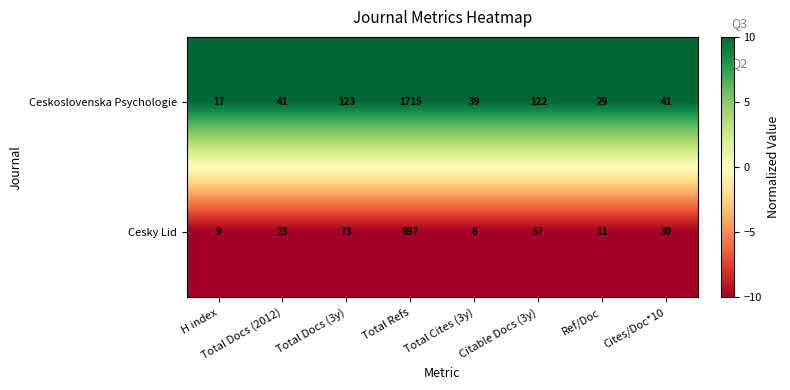

Is it true that Ceskoslovenska Psychologie equals 123 at Total Docs (3y)?

True